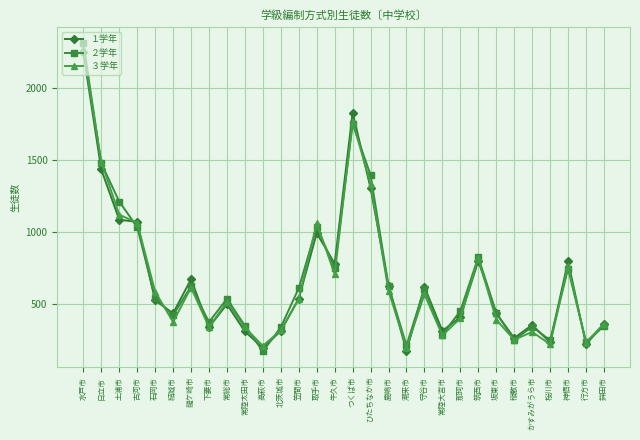

Where is the first local minimum for ２学年?

結城市